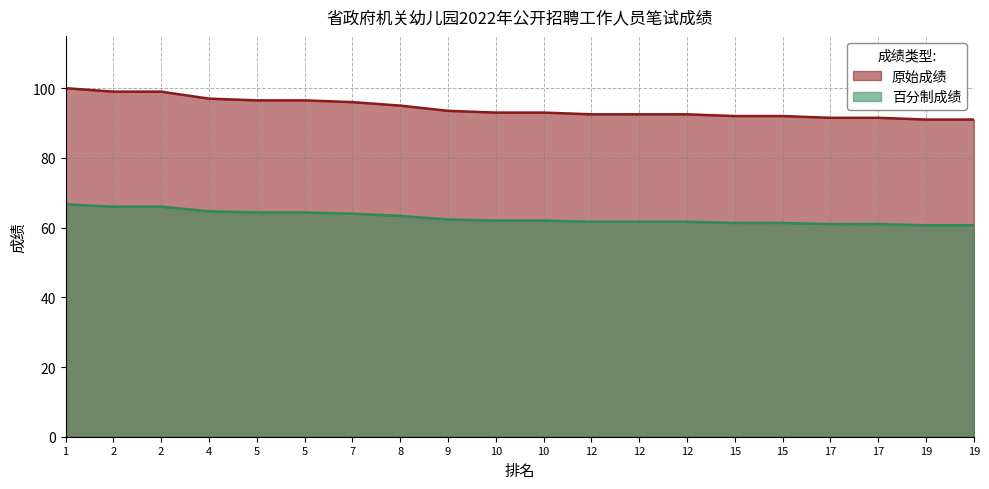

The value of 原始成绩 at 2 is 99.0. True or false?

True